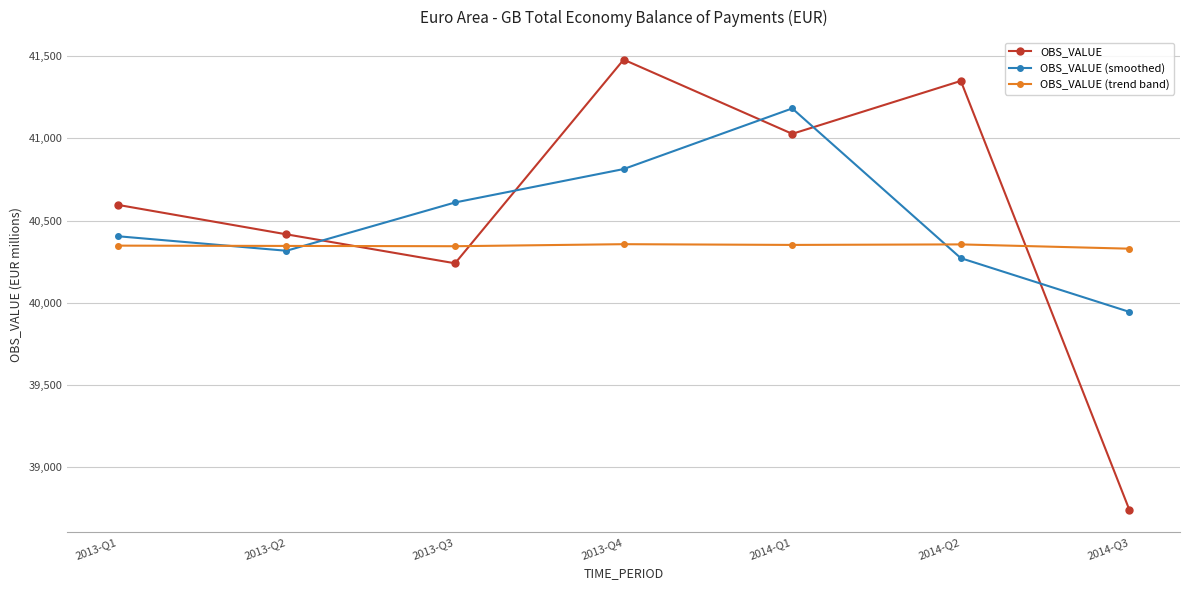

Read the OBS_VALUE (trend band) value at 2013-Q3.

40343.9